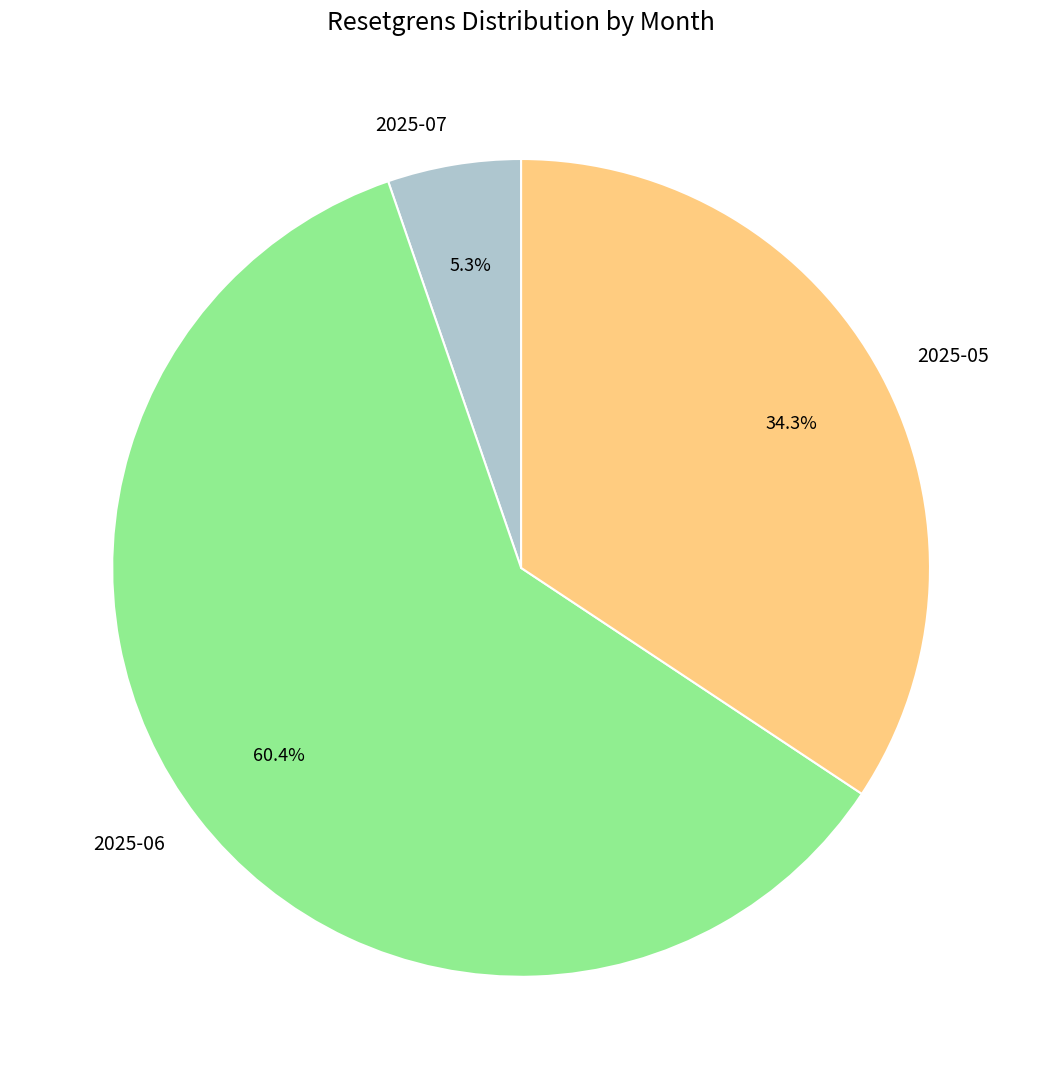

What is the smallest slice in the pie chart?

2025-07